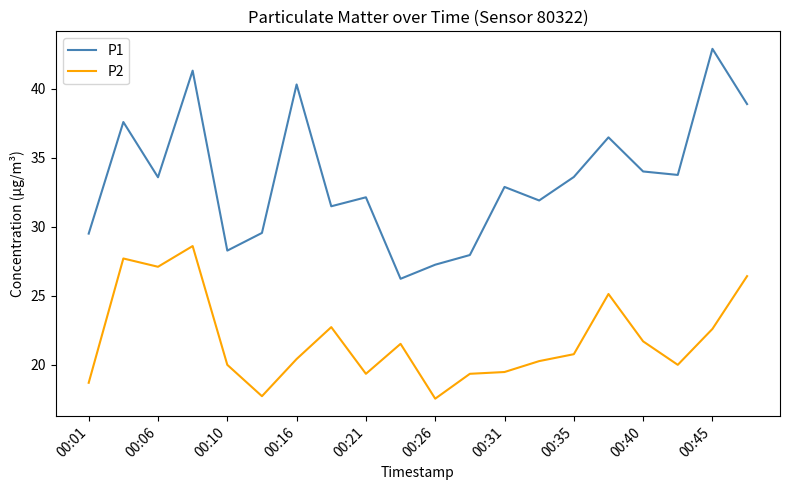

List the series in order of their peak value, lowest first.

P2, P1